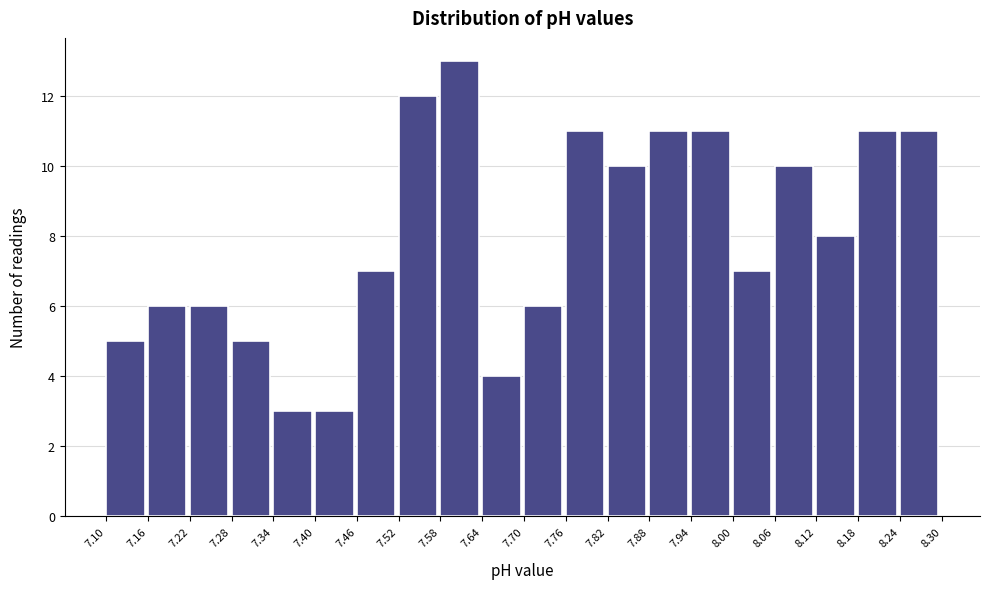

How tall is the bar that spans 8.24 to 8.30 on the x-axis? The values are not printed on the chart, so give them approximately, as read against the axis.

11